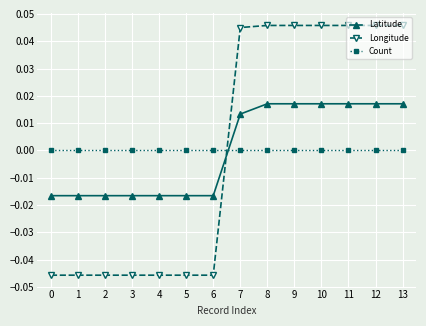

At which label does Longitude first exceed 0?

7